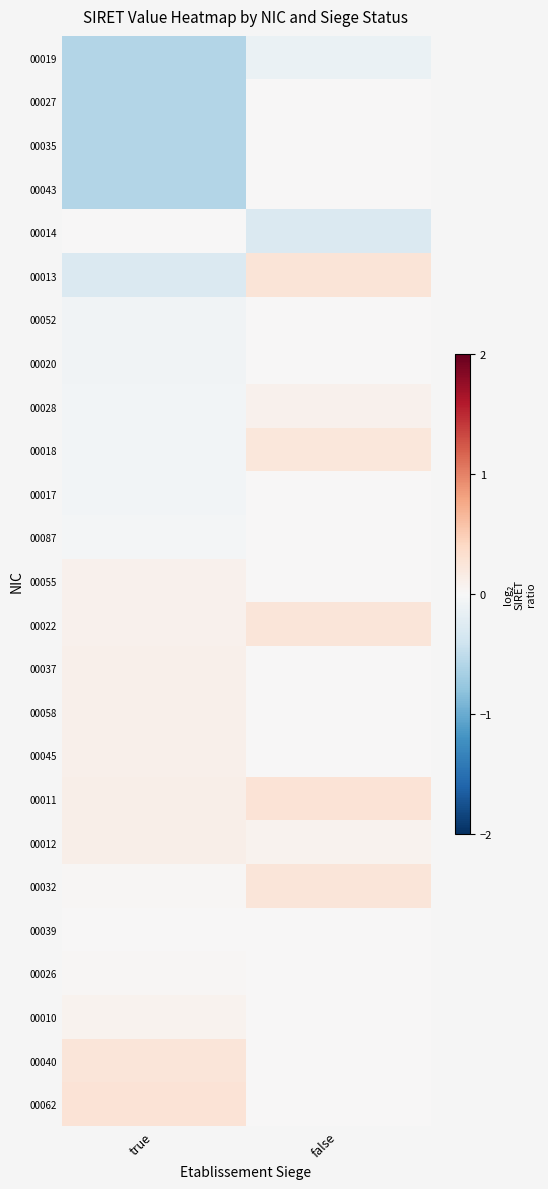

At which category is the sum across all series the highest?

false